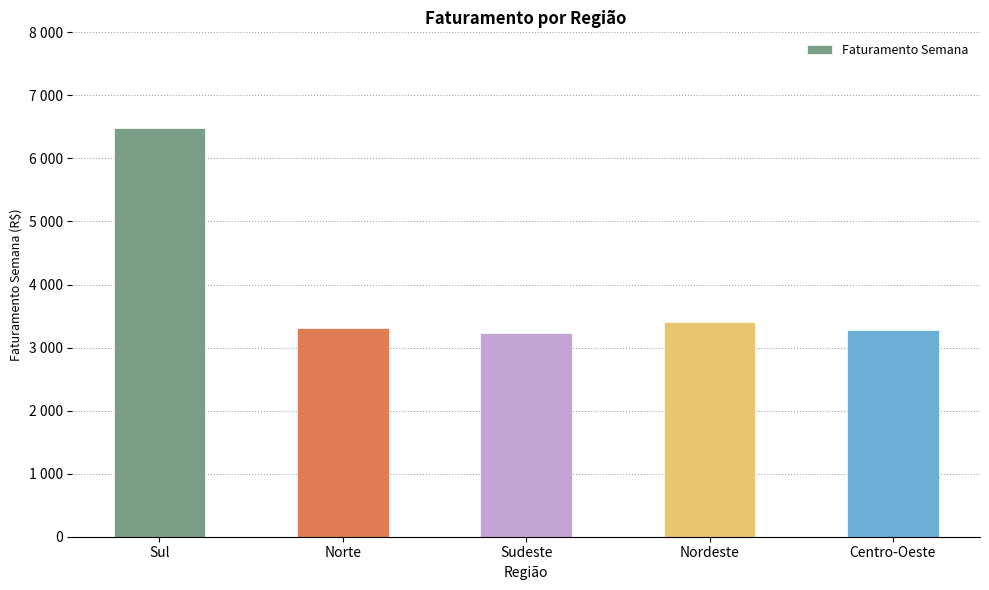

Where is the data nearest to the value 4859?

Nordeste